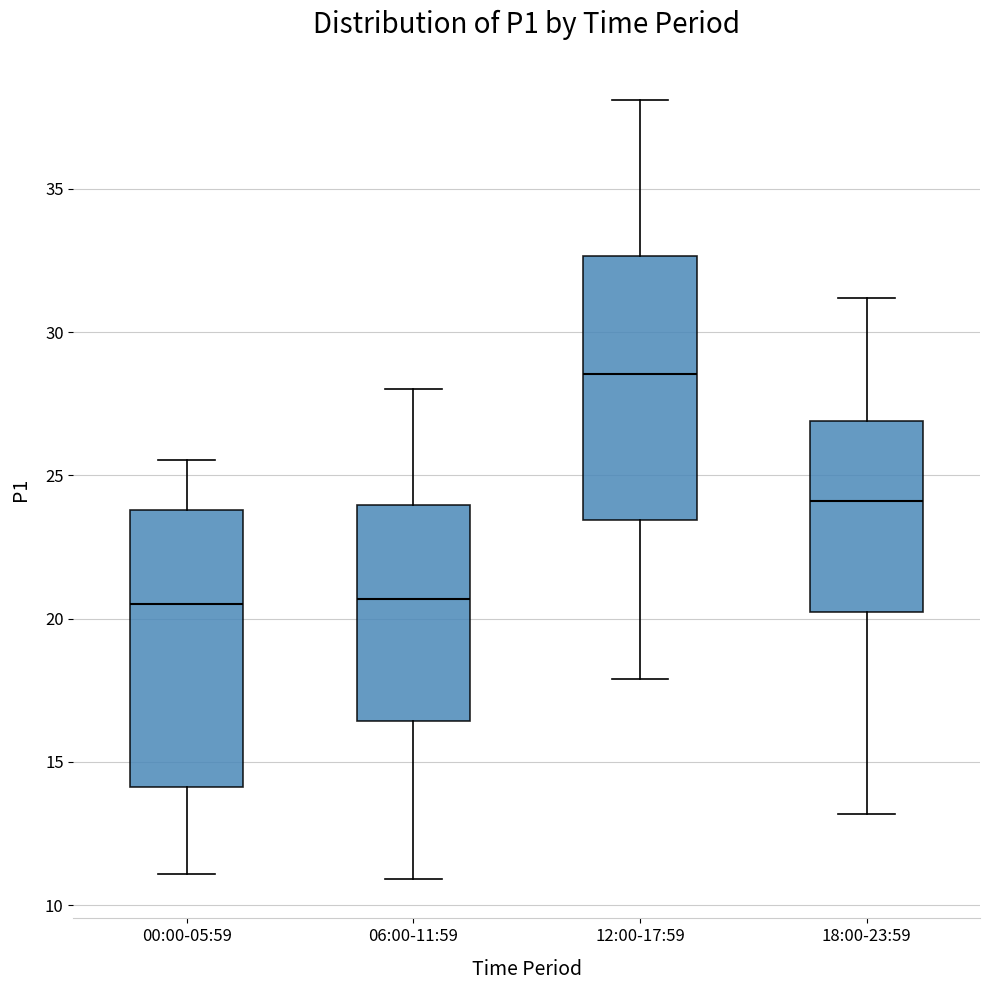

Reading left to right, transcribe this box plot: for each box, give where its median line is, the range the box spans, and where its two whiskers end, as read against the y-axis. The values are not printed on the chart, so give them approximately, as read against the axis.

00:00-05:59: median 20.5, box 14.0 to 24.0, whiskers 11.0 to 25.5
06:00-11:59: median 20.5, box 16.5 to 24.0, whiskers 11.0 to 28.0
12:00-17:59: median 28.5, box 23.5 to 32.5, whiskers 18.0 to 38.0
18:00-23:59: median 24.0, box 20.0 to 27.0, whiskers 13.0 to 31.0